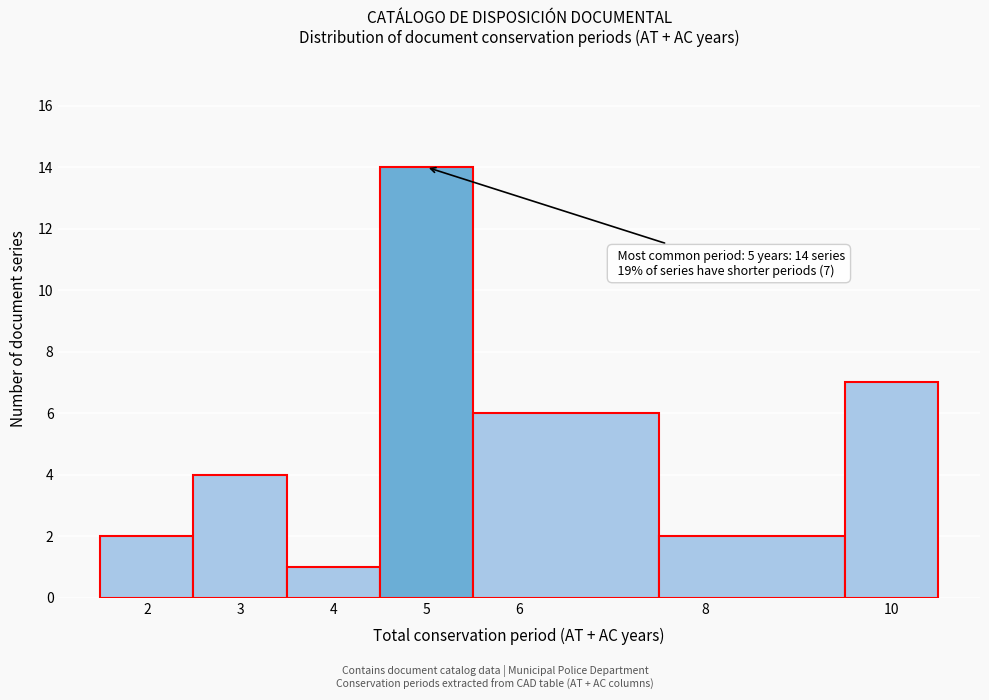

Which range on the x-axis has the tallest bar?

4.5 to 5.5